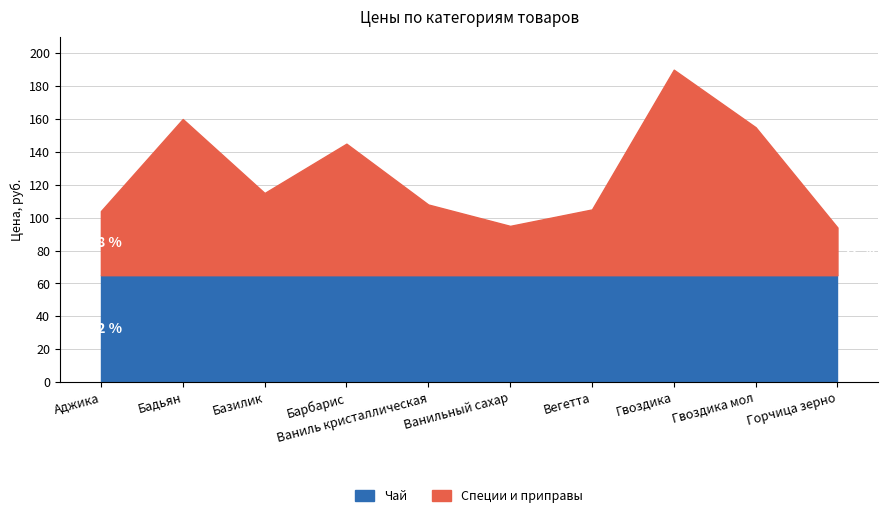

Where is the first local maximum?

Бадьян